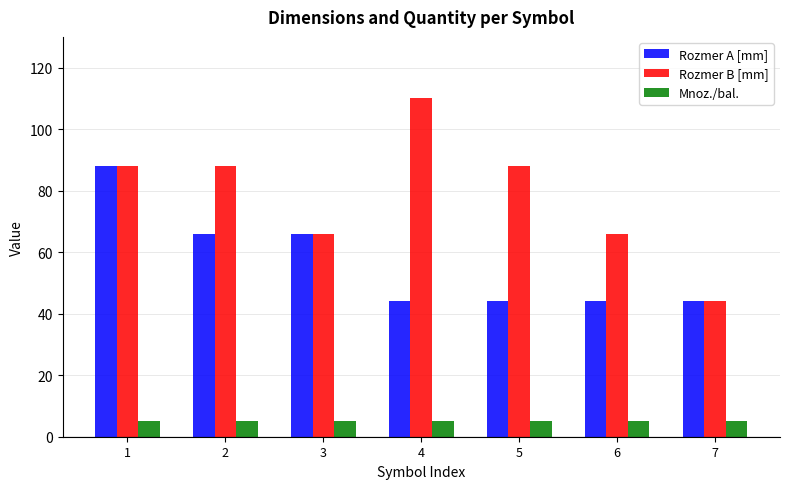

What are all the series names shown in the legend?

Rozmer A [mm], Rozmer B [mm], Mnoz./bal.